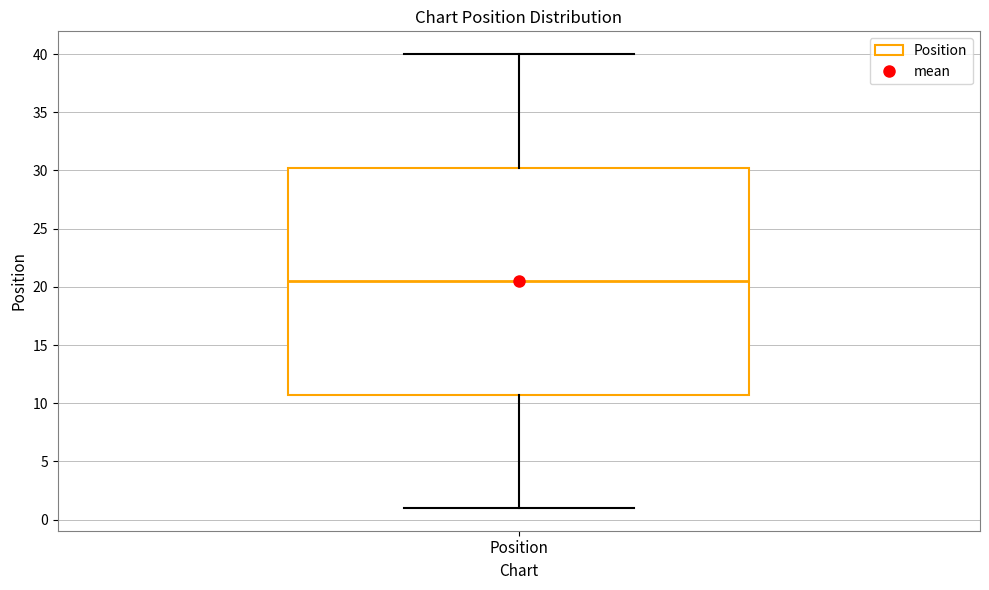

Where does the upper whisker of the box for Position end on the y-axis? The values are not printed on the chart, so give them approximately, as read against the axis.

40.0